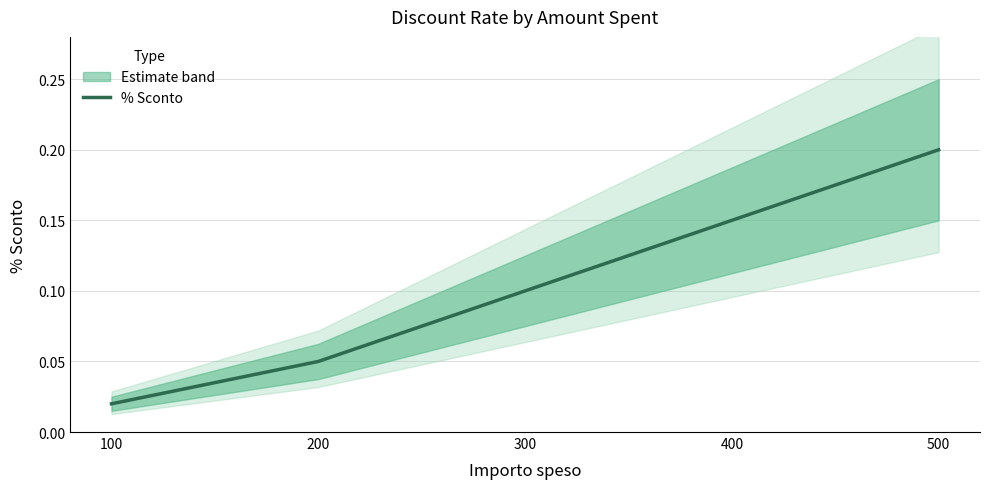

Which has a higher value, 100 or 200?

200